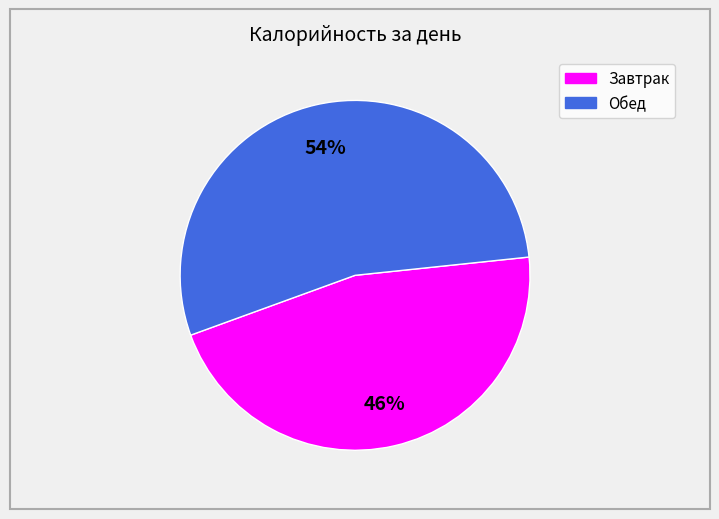

How many slices are in this pie chart?

2